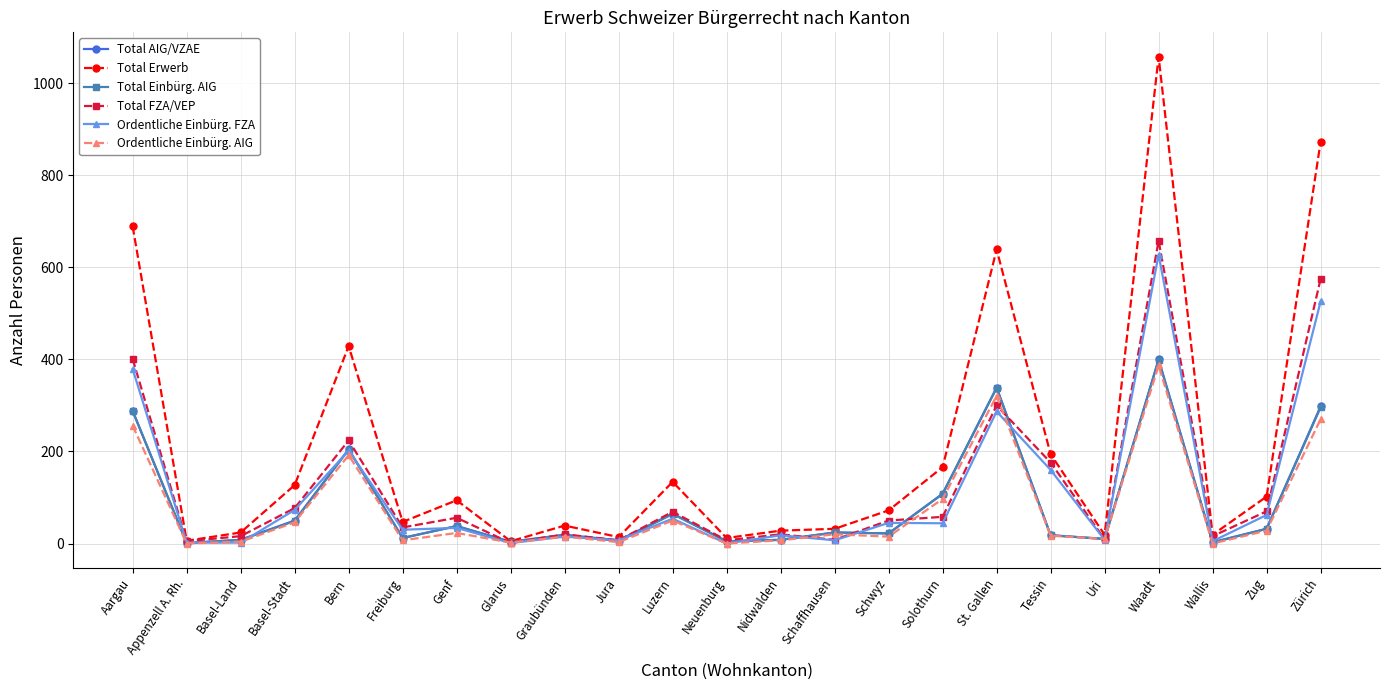

At which category does the chart reach its peak across all series?

Waadt